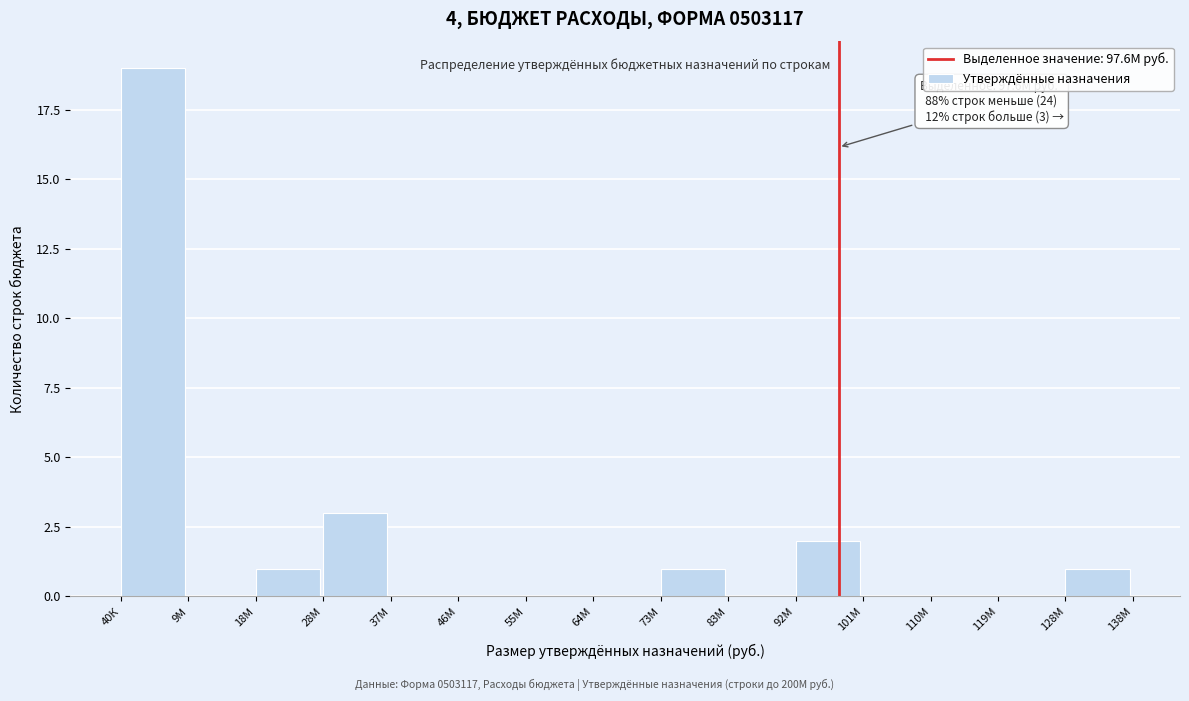

Reading right to left, extract all data points from this chart.

128М=1	119М=0	110М=0	101М=0	92М=2	83М=0	73М=1	64М=0	55М=0	46М=0	37М=0	28М=3	18М=1	9М=0	40К=19